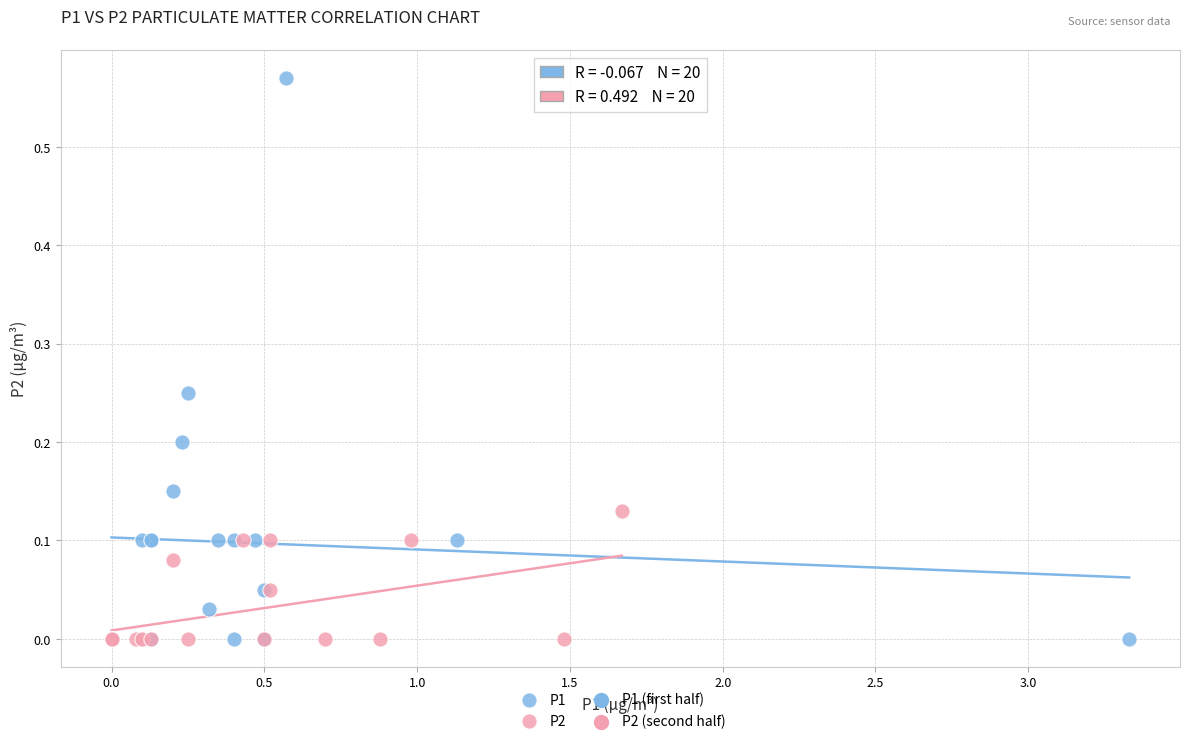

Which series has the widest spread of Y values?

P1